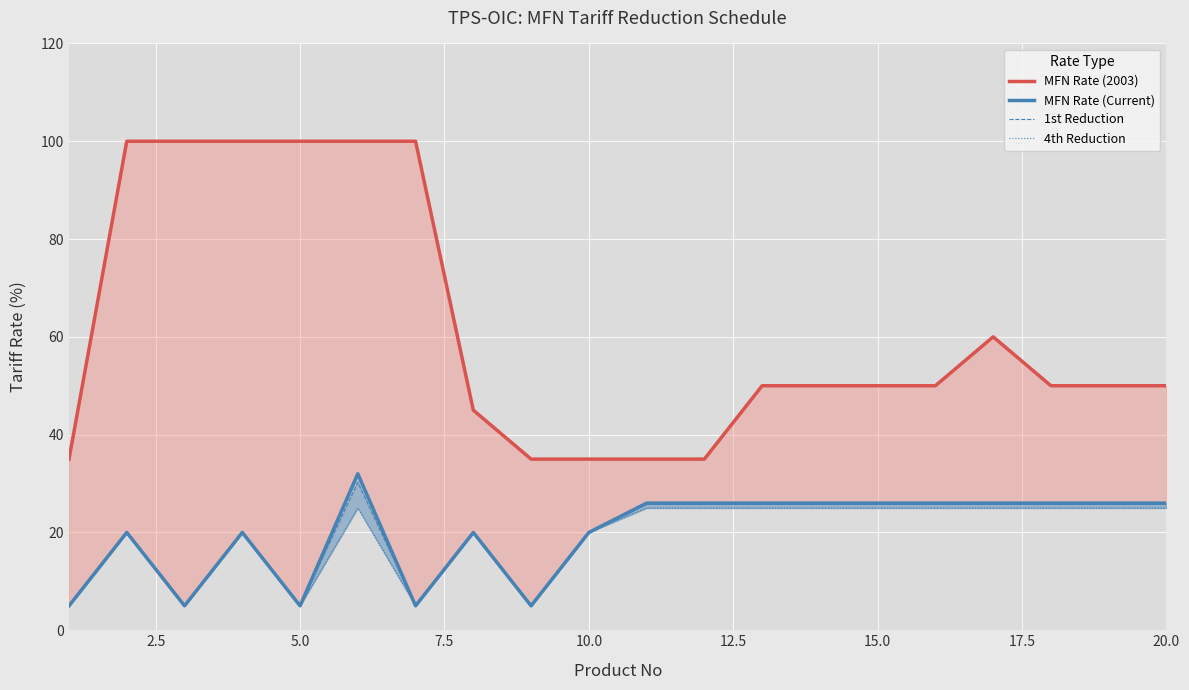

What is the difference between the maximum and minimum values in the MFN Rate (2003) series?

65.0